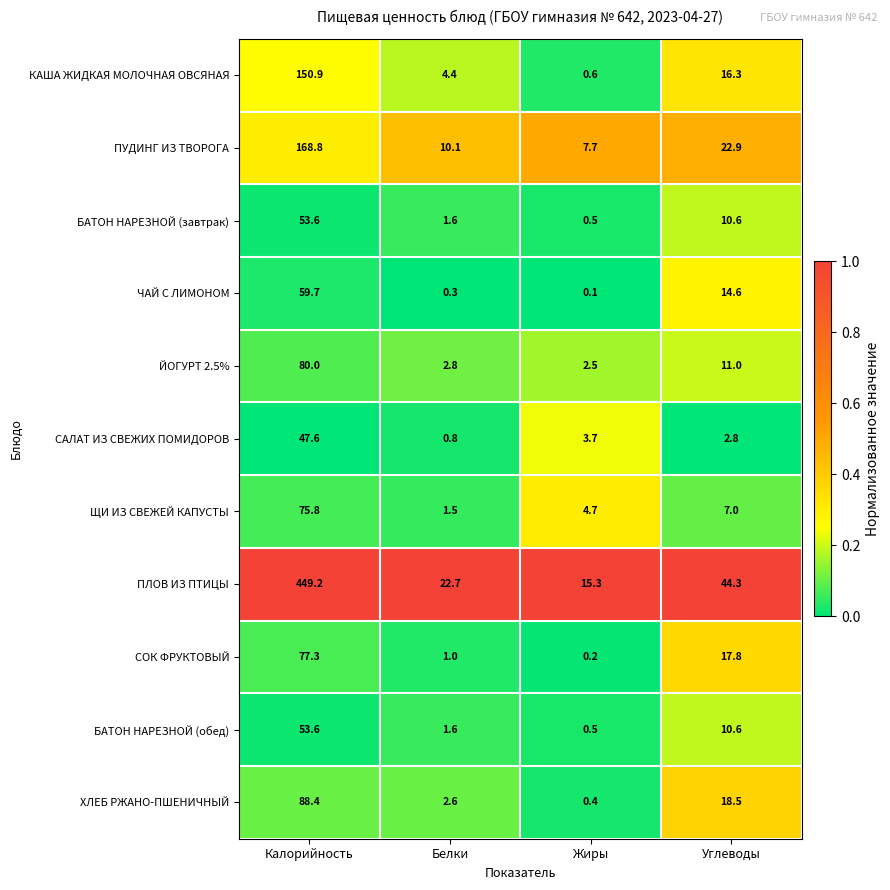

What is the total value across all series at Углеводы?

176.4